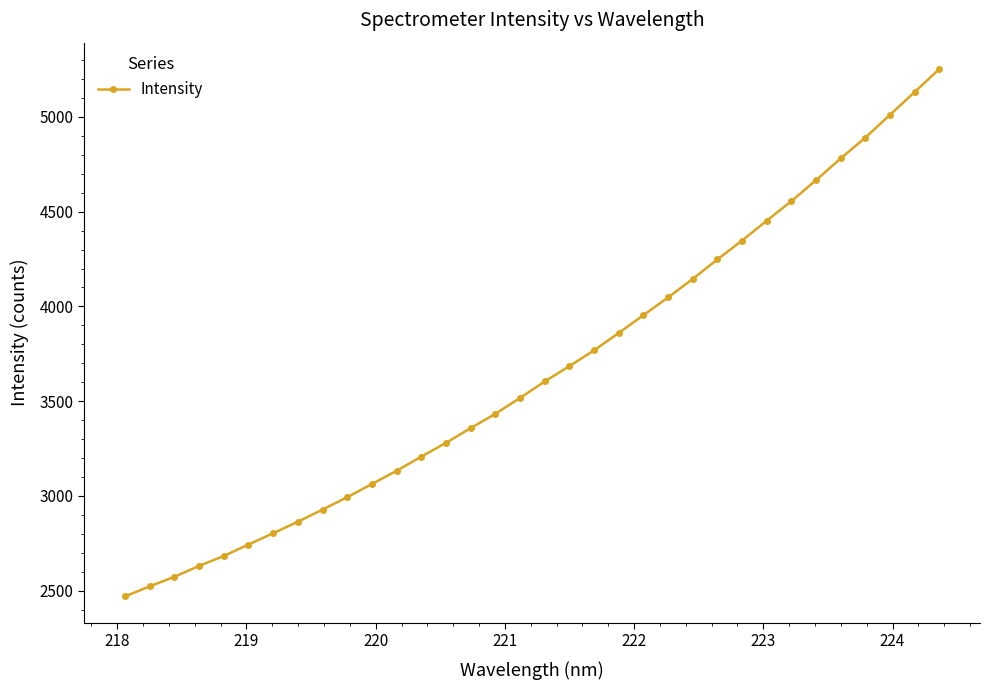

What is the minimum value shown in the chart?

2469.5